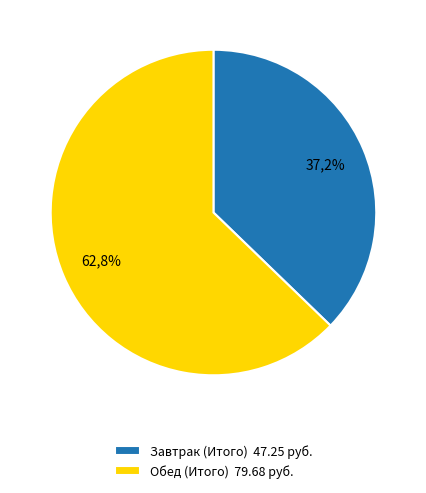

Which category has the biggest portion of the pie?

Обед (Итого)